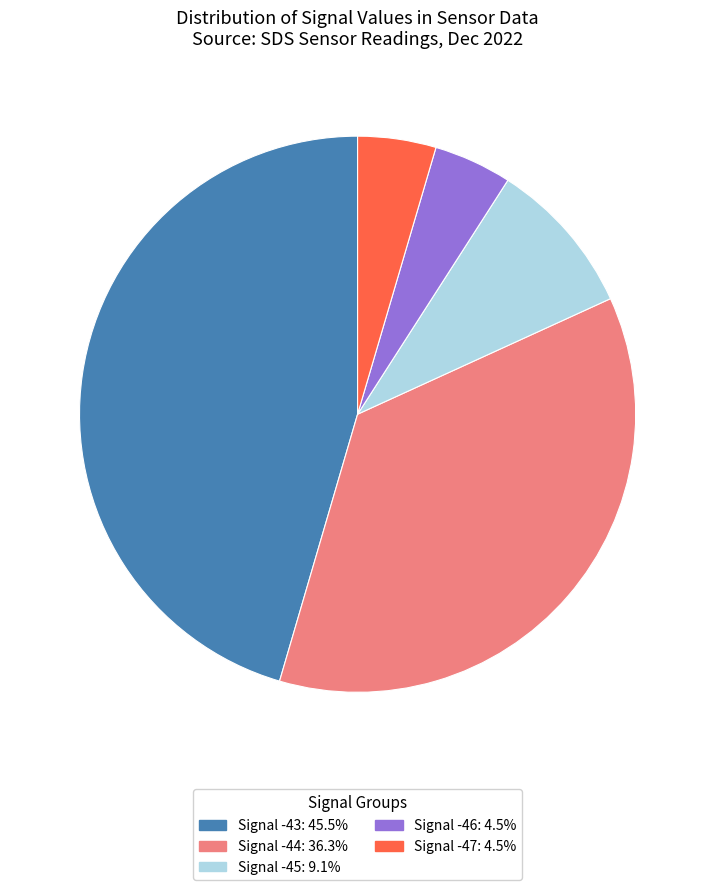

Is there any slice that represents more than half of the pie?

No